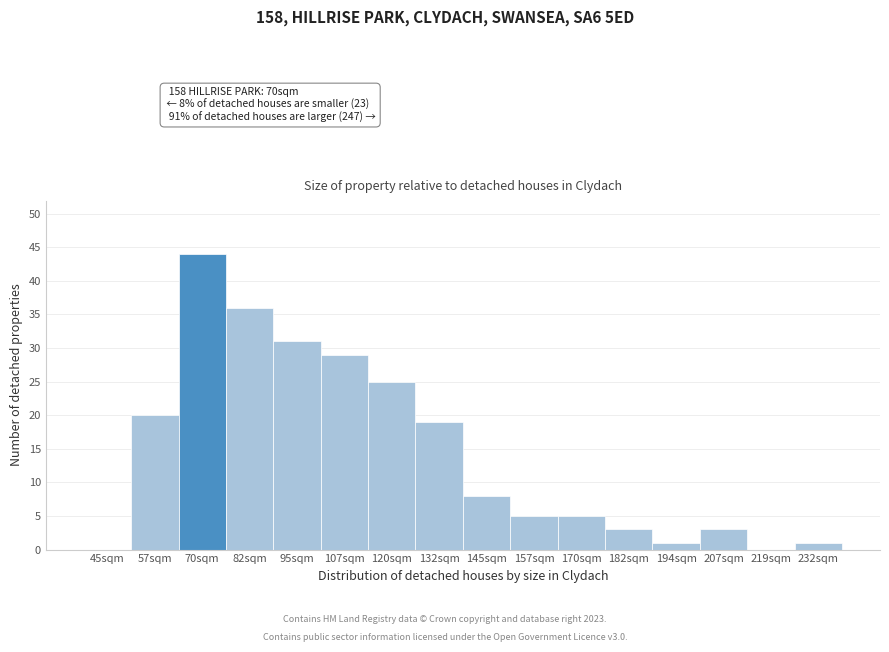

Reading left to right, extract all data points from this chart.

45sqm=0	57sqm=20	70sqm=44	82sqm=36	95sqm=31	107sqm=29	120sqm=25	132sqm=19	145sqm=8	157sqm=5	170sqm=5	182sqm=3	194sqm=1	207sqm=3	219sqm=0	232sqm=1